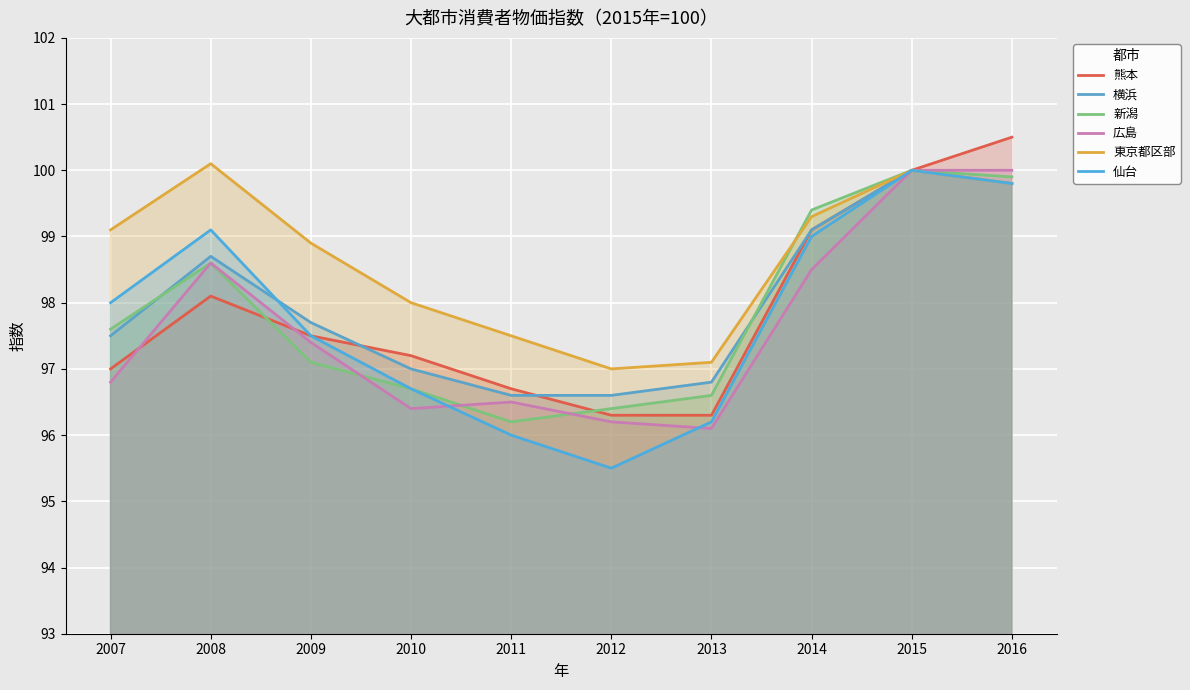

In 東京都区部, how many points are higher than both neighbors (excluding endpoints)?

2